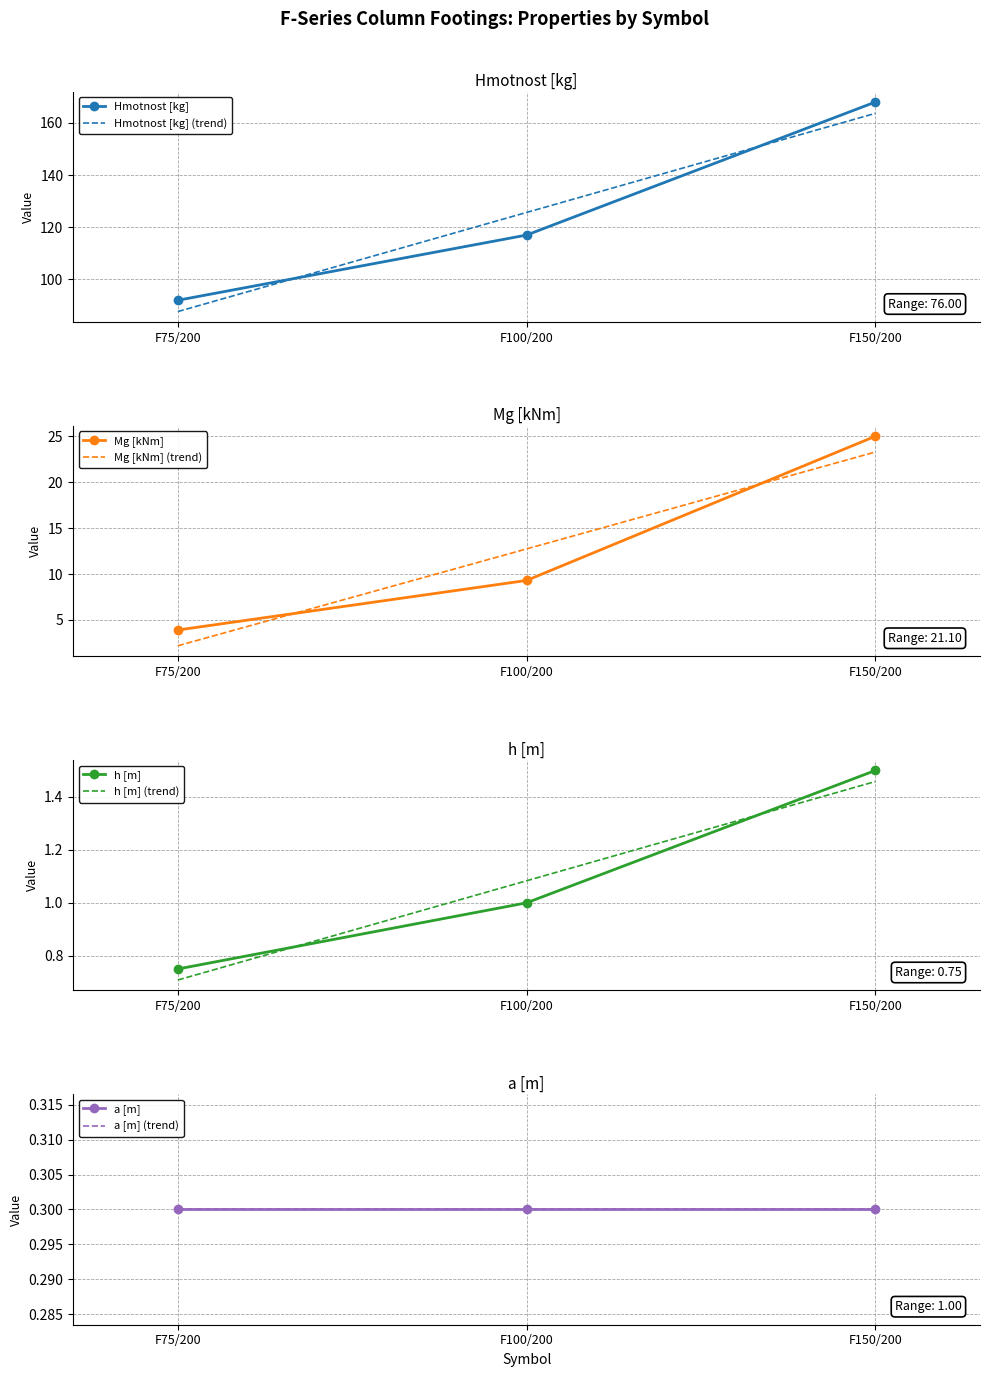

What is the total value across all series at F75/200?

96.7